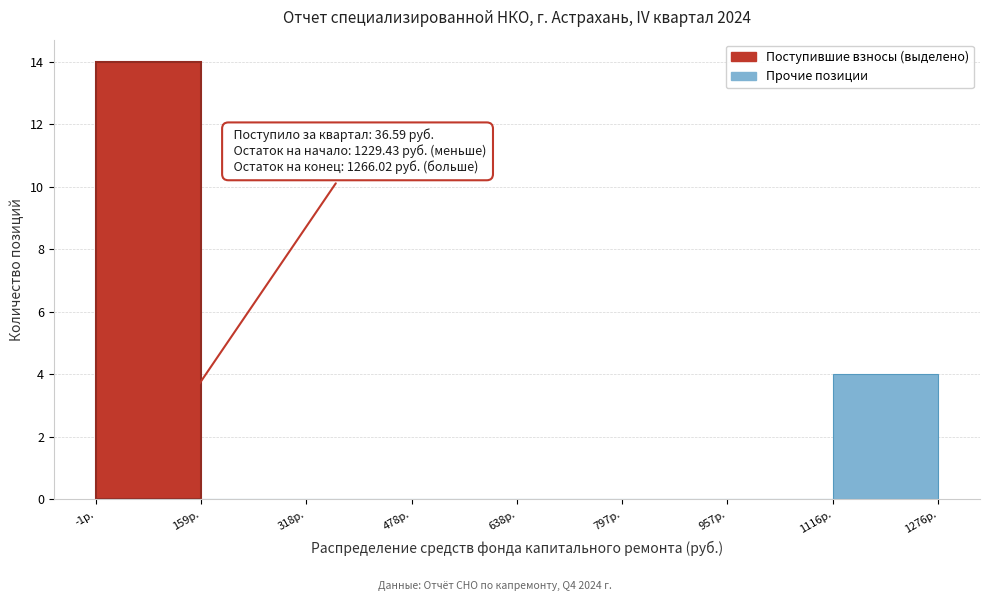

Which range on the x-axis has the tallest bar?

0 to 160